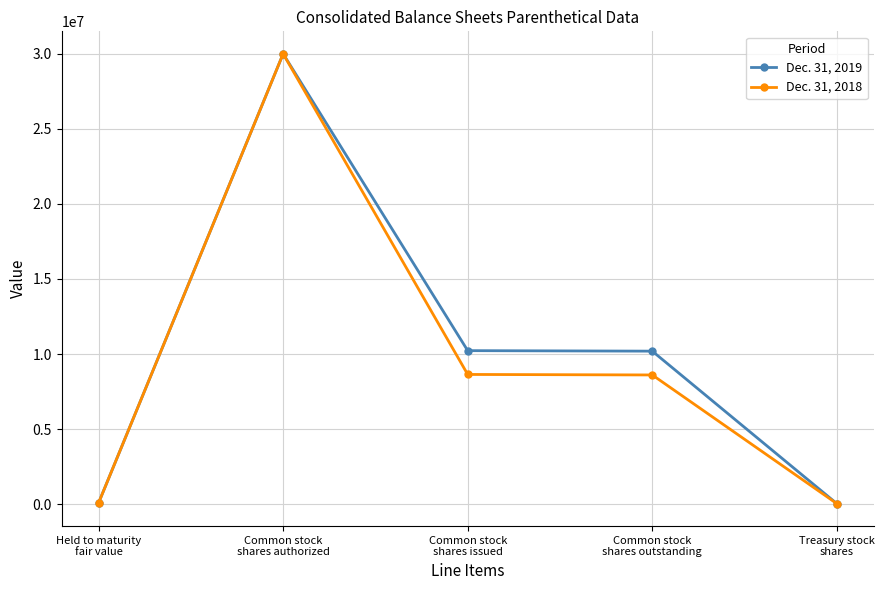

The Dec. 31, 2018 series shows 80204 at Held to maturity
fair value. True or false?

True